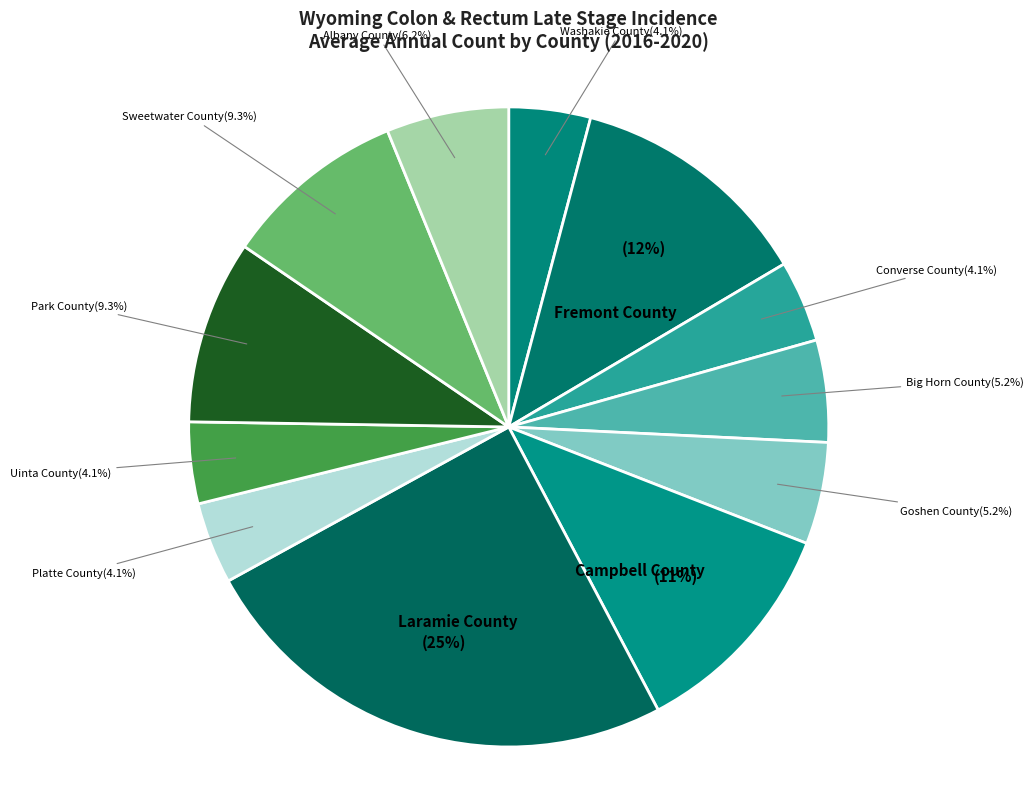

Approximately how many times larger is the value at Uinta County compared to Big Horn County?

0.8